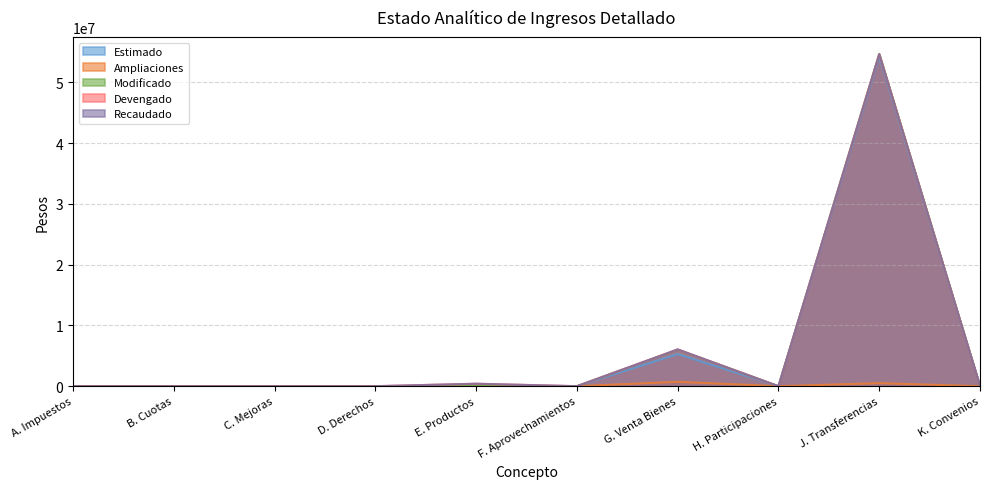

What are all the series names shown in the legend?

Estimado, Ampliaciones, Modificado, Devengado, Recaudado